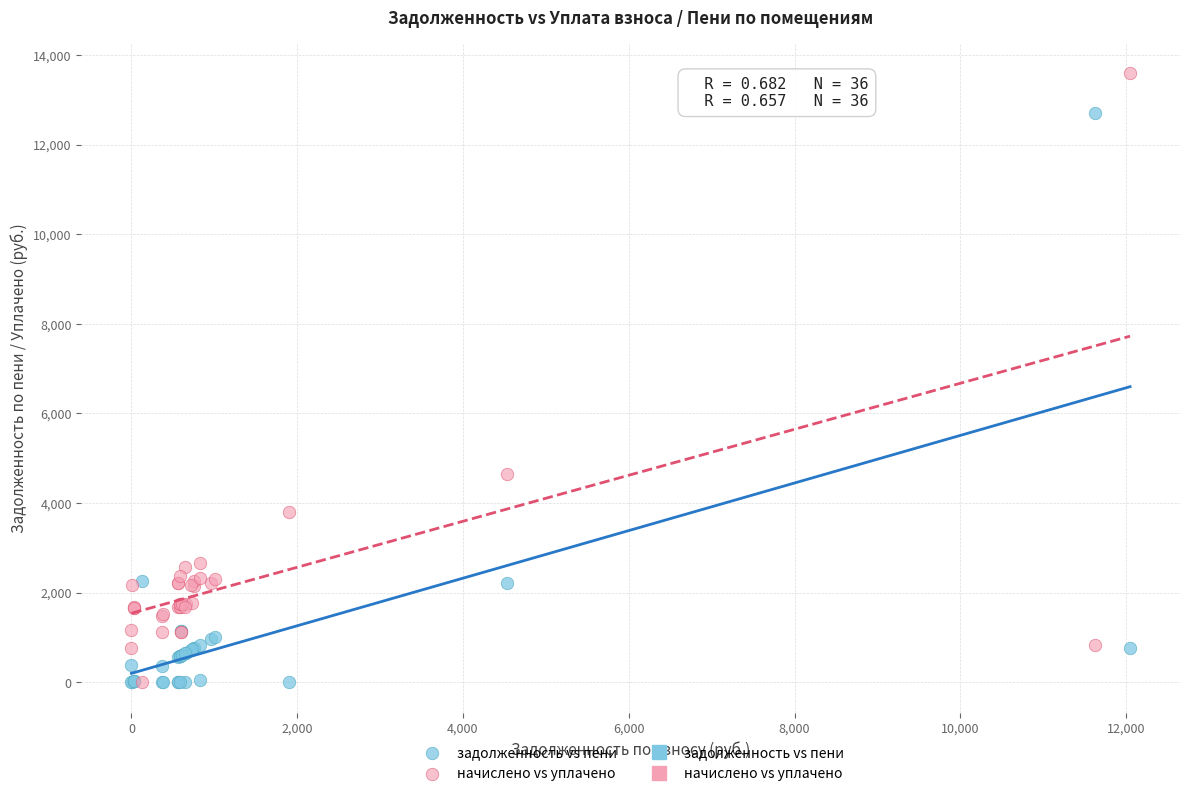

In the задолженность vs пени series, what Y value is closest to 6356?

2254.3